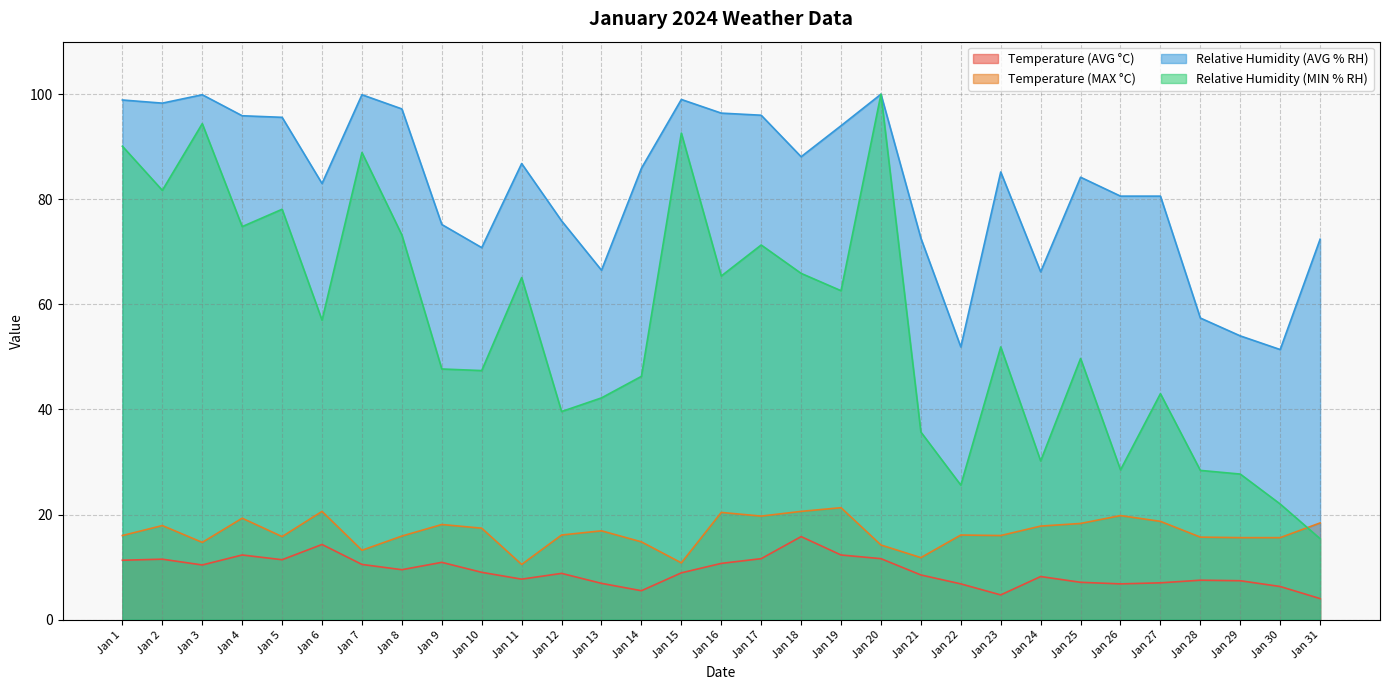

Reading right to left, what are all the values shown in this chart?

Temperature (AVG °C): Jan 31=4.0	Jan 30=6.3	Jan 29=7.4	Jan 28=7.5	Jan 27=7.0	Jan 26=6.8	Jan 25=7.1	Jan 24=8.2	Jan 23=4.7	Jan 22=6.8	Jan 21=8.5	Jan 20=11.6	Jan 19=12.3	Jan 18=15.8	Jan 17=11.6	Jan 16=10.7	Jan 15=8.9	Jan 14=5.5	Jan 13=6.9	Jan 12=8.8	Jan 11=7.7	Jan 10=9.0	Jan 9=10.9	Jan 8=9.5	Jan 7=10.5	Jan 6=14.3	Jan 5=11.4	Jan 4=12.3	Jan 3=10.4	Jan 2=11.5	Jan 1=11.3
Temperature (MAX °C): Jan 31=18.4	Jan 30=15.6	Jan 29=15.6	Jan 28=15.7	Jan 27=18.7	Jan 26=19.8	Jan 25=18.3	Jan 24=17.8	Jan 23=16.0	Jan 22=16.1	Jan 21=11.8	Jan 20=14.2	Jan 19=21.3	Jan 18=20.6	Jan 17=19.7	Jan 16=20.4	Jan 15=10.8	Jan 14=14.8	Jan 13=16.9	Jan 12=16.1	Jan 11=10.5	Jan 10=17.4	Jan 9=18.1	Jan 8=15.9	Jan 7=13.2	Jan 6=20.6	Jan 5=15.8	Jan 4=19.3	Jan 3=14.7	Jan 2=17.9	Jan 1=16.0
Relative Humidity (AVG % RH): Jan 31=72.4	Jan 30=51.4	Jan 29=54.0	Jan 28=57.4	Jan 27=80.6	Jan 26=80.6	Jan 25=84.2	Jan 24=66.2	Jan 23=85.2	Jan 22=51.9	Jan 21=72.6	Jan 20=100.0	Jan 19=94.0	Jan 18=88.1	Jan 17=96.0	Jan 16=96.4	Jan 15=99.0	Jan 14=85.9	Jan 13=66.5	Jan 12=75.9	Jan 11=86.8	Jan 10=70.8	Jan 9=75.2	Jan 8=97.2	Jan 7=99.9	Jan 6=83.0	Jan 5=95.6	Jan 4=95.9	Jan 3=99.9	Jan 2=98.3	Jan 1=98.9
Relative Humidity (MIN % RH): Jan 31=15.4	Jan 30=22.0	Jan 29=27.7	Jan 28=28.4	Jan 27=43.0	Jan 26=28.5	Jan 25=49.7	Jan 24=30.2	Jan 23=51.9	Jan 22=25.6	Jan 21=35.7	Jan 20=100.0	Jan 19=62.6	Jan 18=65.9	Jan 17=71.3	Jan 16=65.4	Jan 15=92.6	Jan 14=46.3	Jan 13=42.2	Jan 12=39.6	Jan 11=65.1	Jan 10=47.4	Jan 9=47.7	Jan 8=73.2	Jan 7=88.9	Jan 6=57.0	Jan 5=78.1	Jan 4=74.8	Jan 3=94.4	Jan 2=81.7	Jan 1=90.1